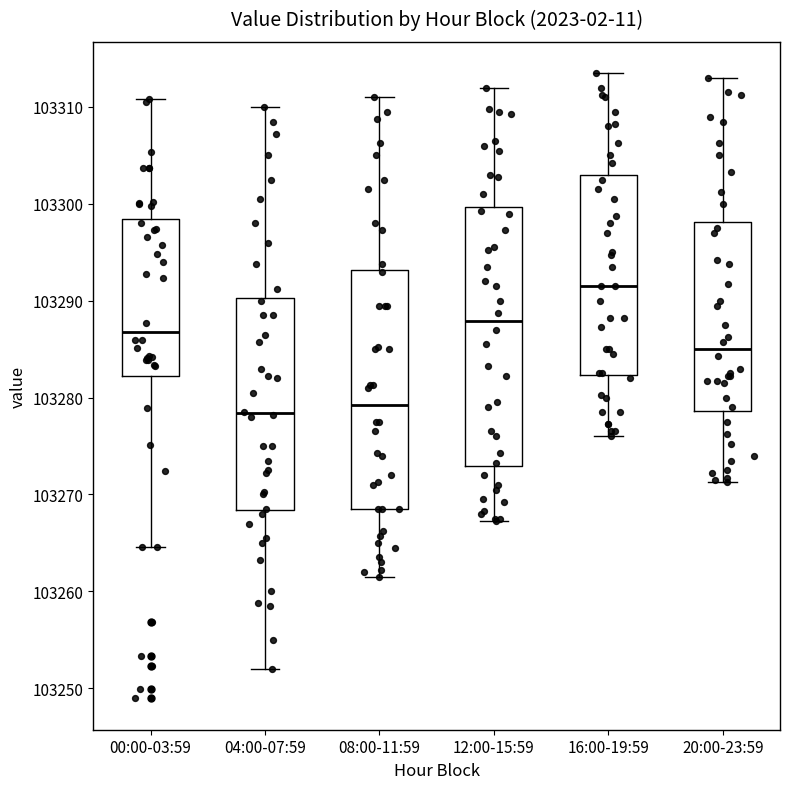

Which box is the tallest, from its lower edge to its upper edge?

12:00-15:59